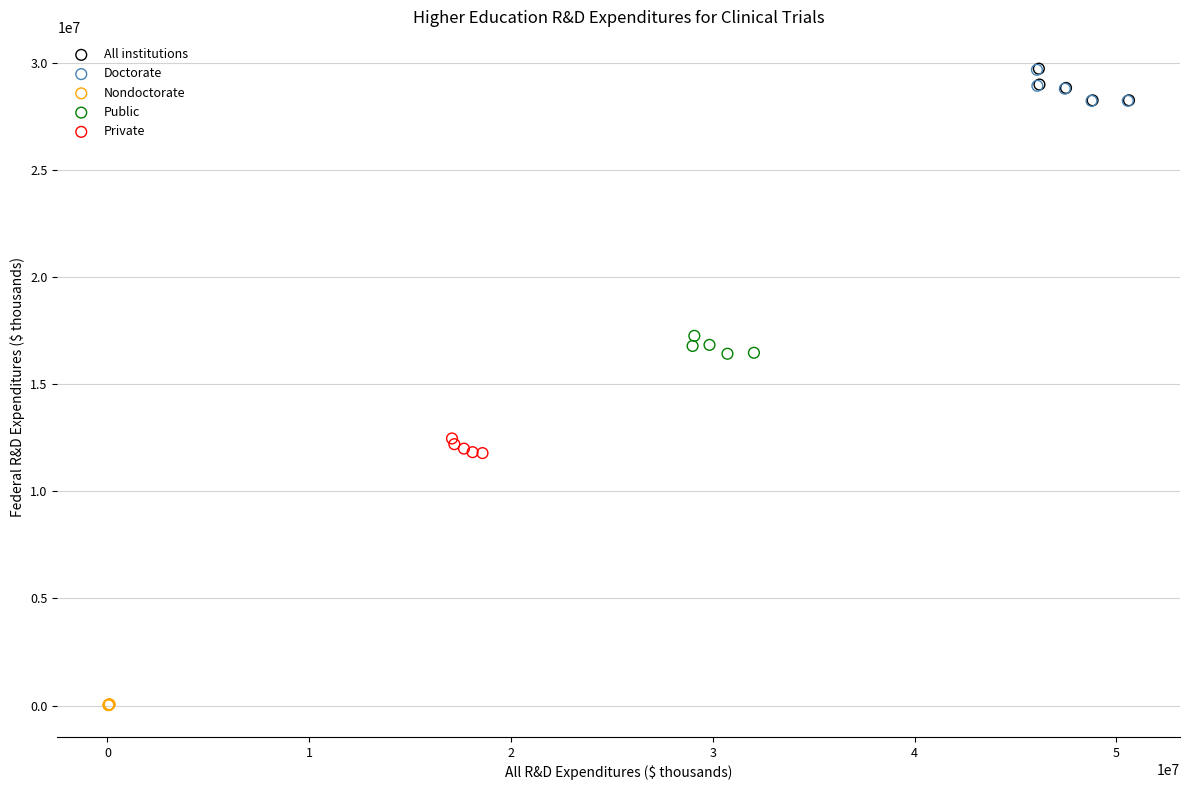

What are all the series names shown in the legend?

All institutions, Doctorate, Nondoctorate, Public, Private